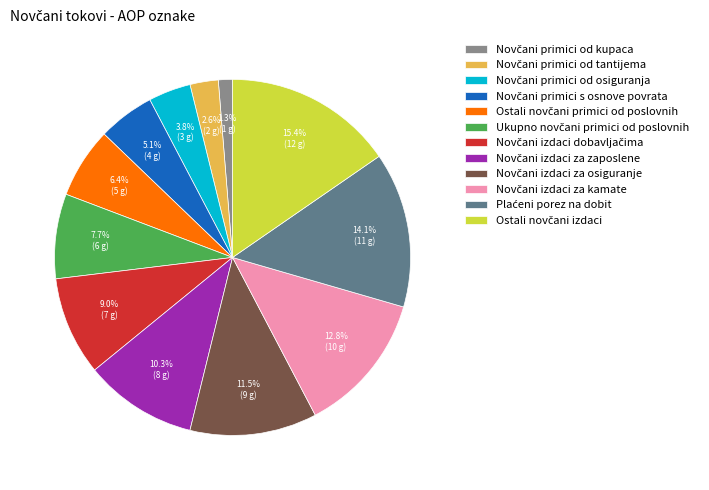

Is there a majority slice in this chart?

No